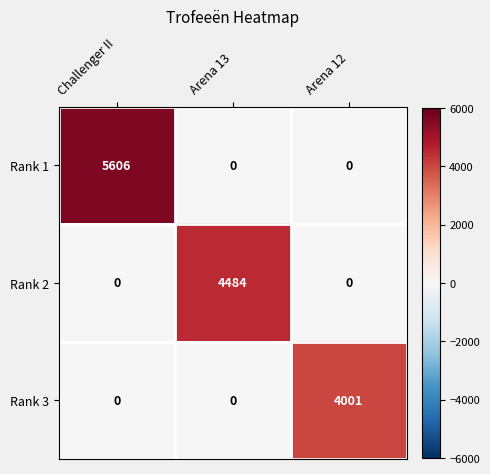

Which series has the largest range (max minus min)?

Rank 1